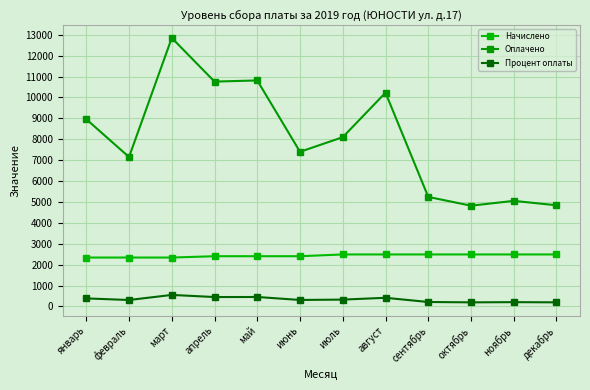

What is the maximum value for Процент оплаты?

549.5